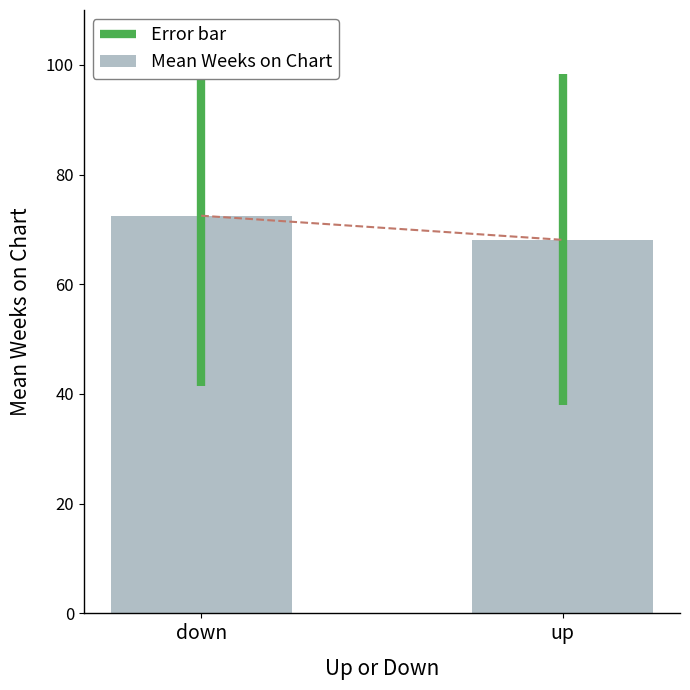

What is the sum of all values?

140.6